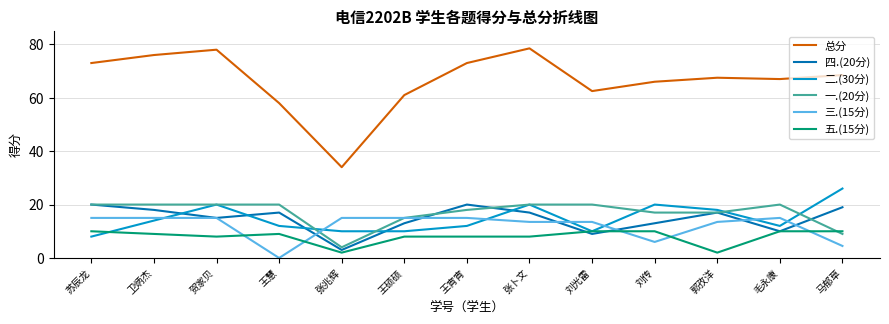

What is the difference between the maximum and minimum values in the 四.(20分) series?

17.0